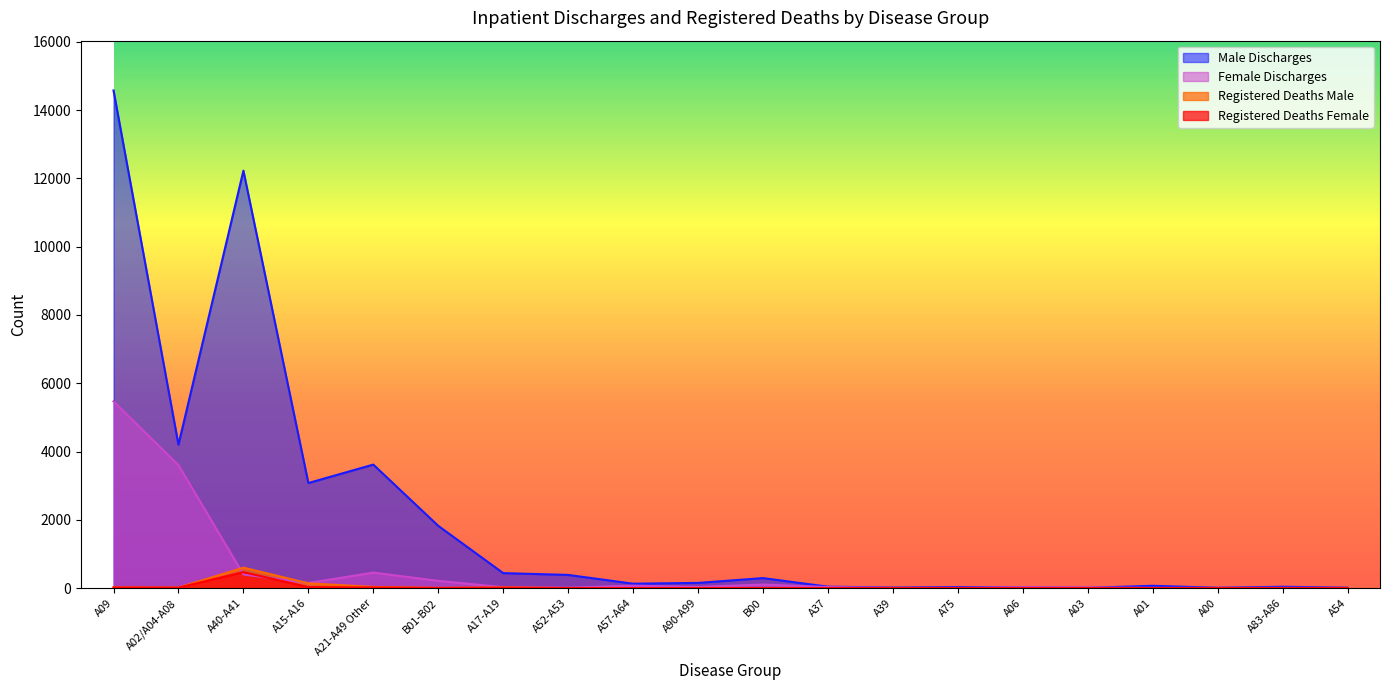

What are all the series names shown in the legend?

Male Discharges, Female Discharges, Registered Deaths Male, Registered Deaths Female